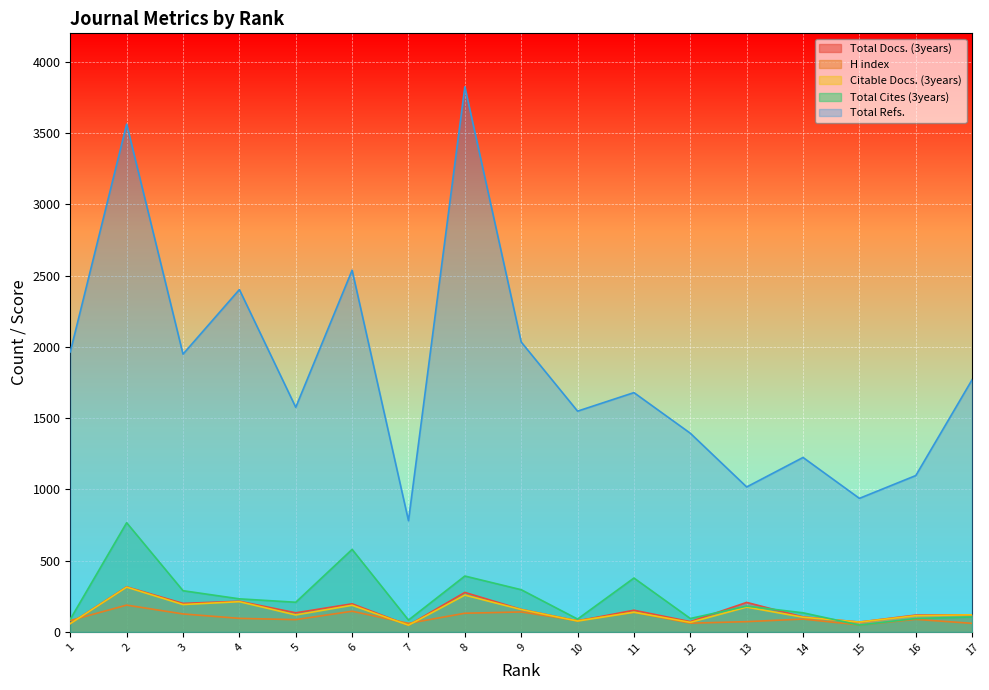

True or false: Total Cites (3years) and Total Docs. (3years) cross at least once.

True